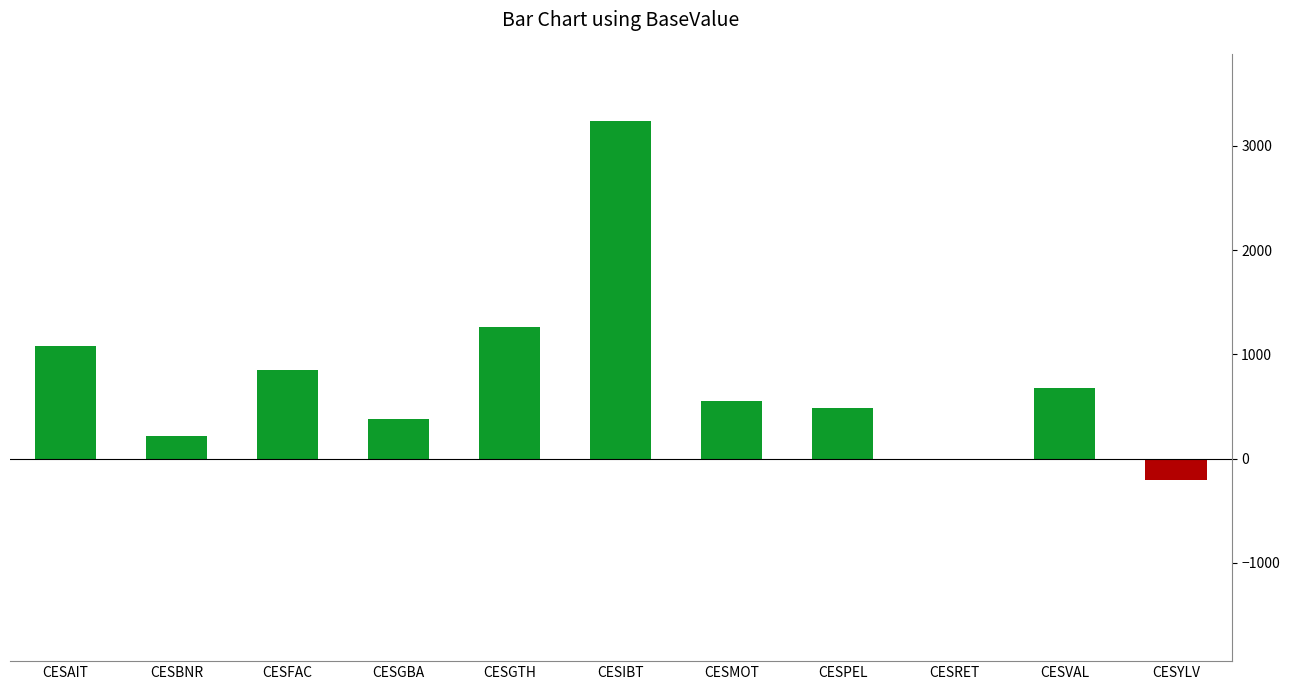

Read the value at CESIBT.

3237.2